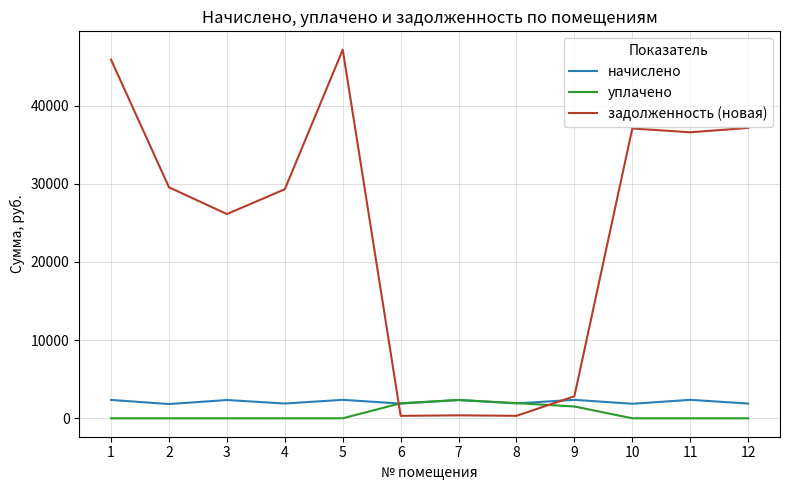

What is the total value across all series at 12?

39040.8